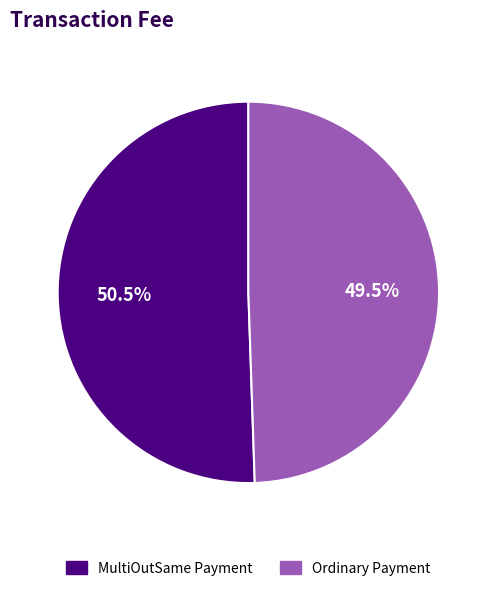

Combined, what portion of the pie is Ordinary Payment and MultiOutSame Payment?

100.0%